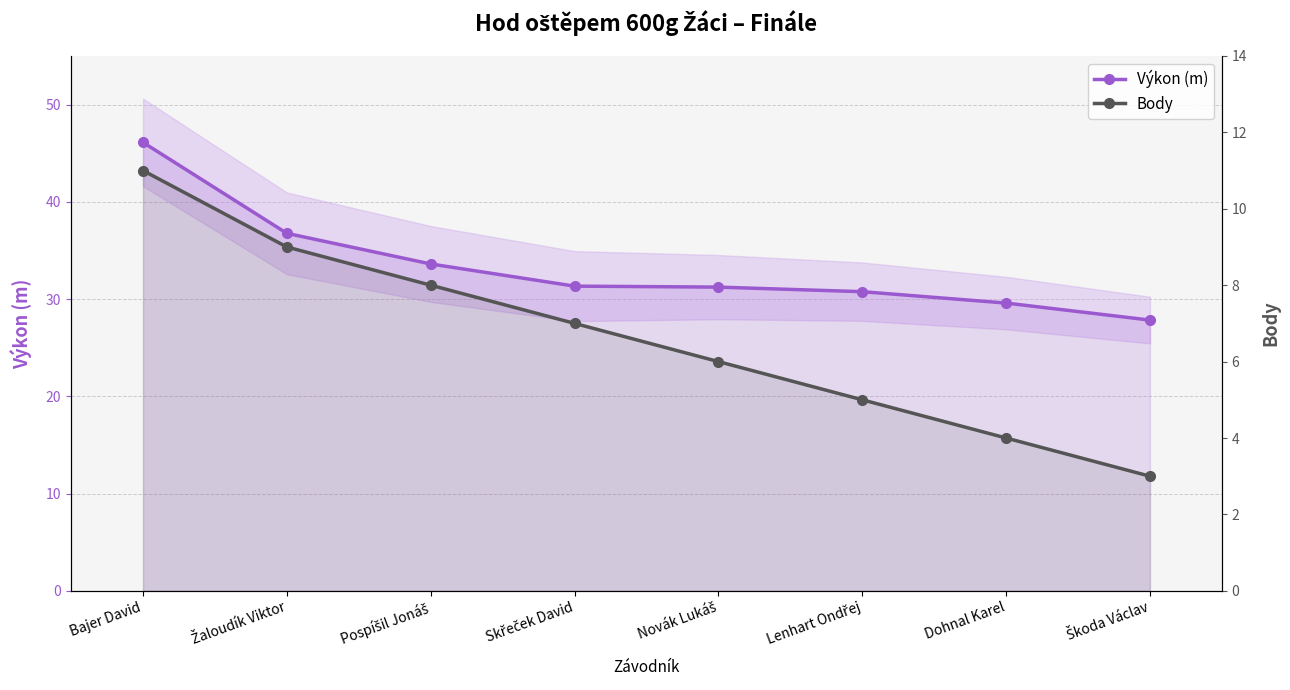

Count the number of categories in the chart.

8